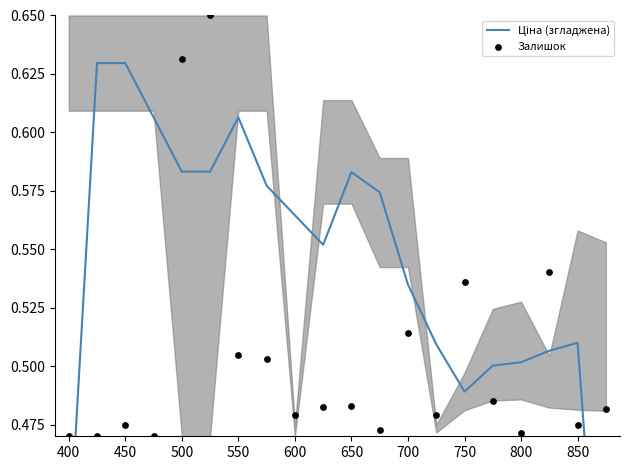

At how many categories does at least one series exceed 0?

20